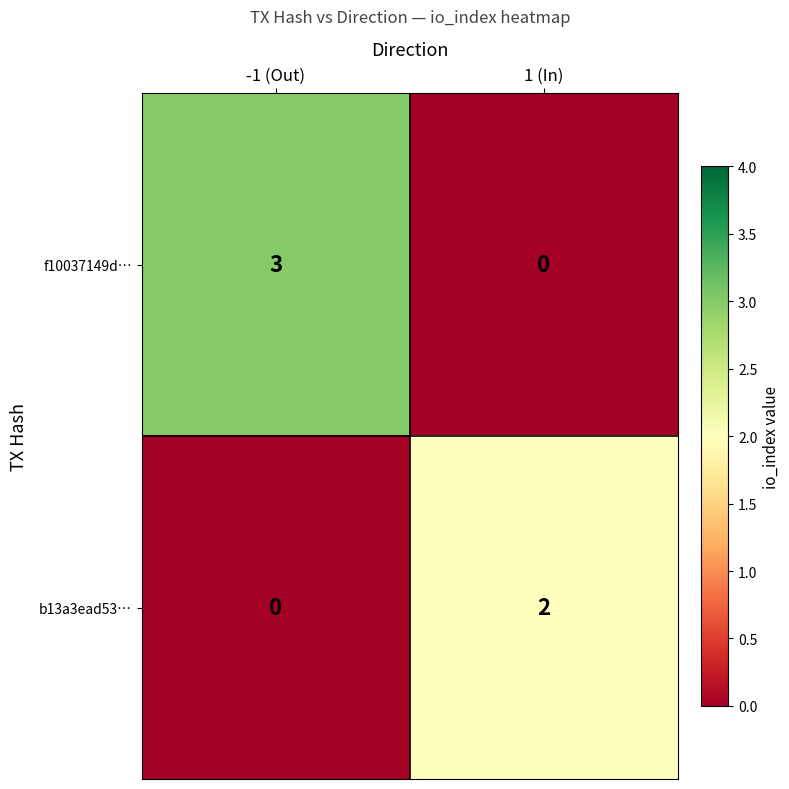

At -1 (Out), list the series in order from smallest to largest.

b13a3ead53…, f10037149d…